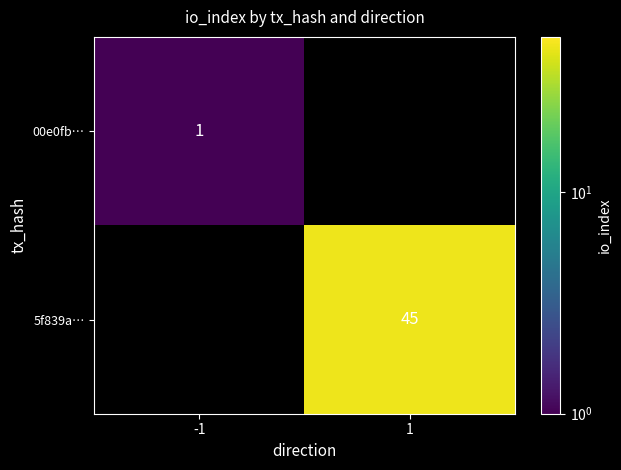

Is the value of 00e0fb… at -1 greater than the value of 5f839a… at 1?

No